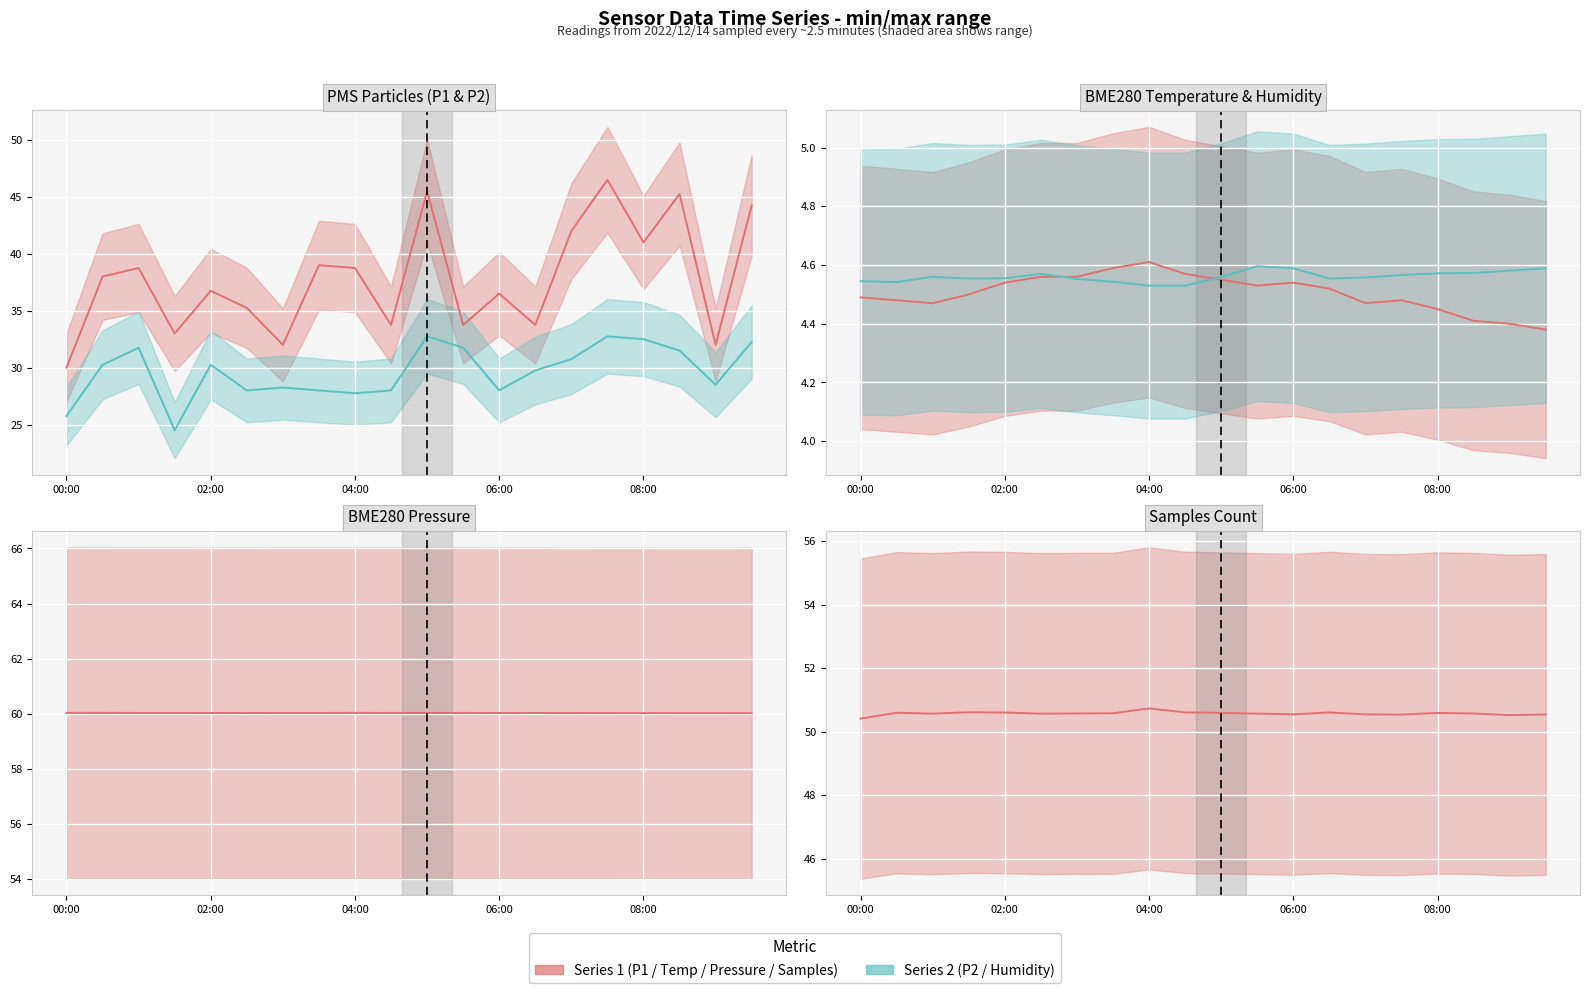

True or false: BME280_humidity /10 and BME280_temperature cross at least once.

True